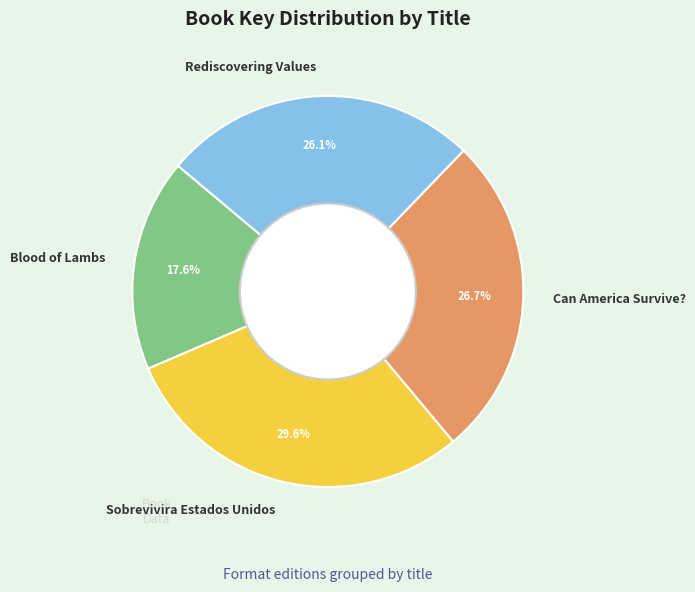

What is the ratio of the value at Sobrevivira Estados Unidos to the value at Rediscovering Values?

1.1